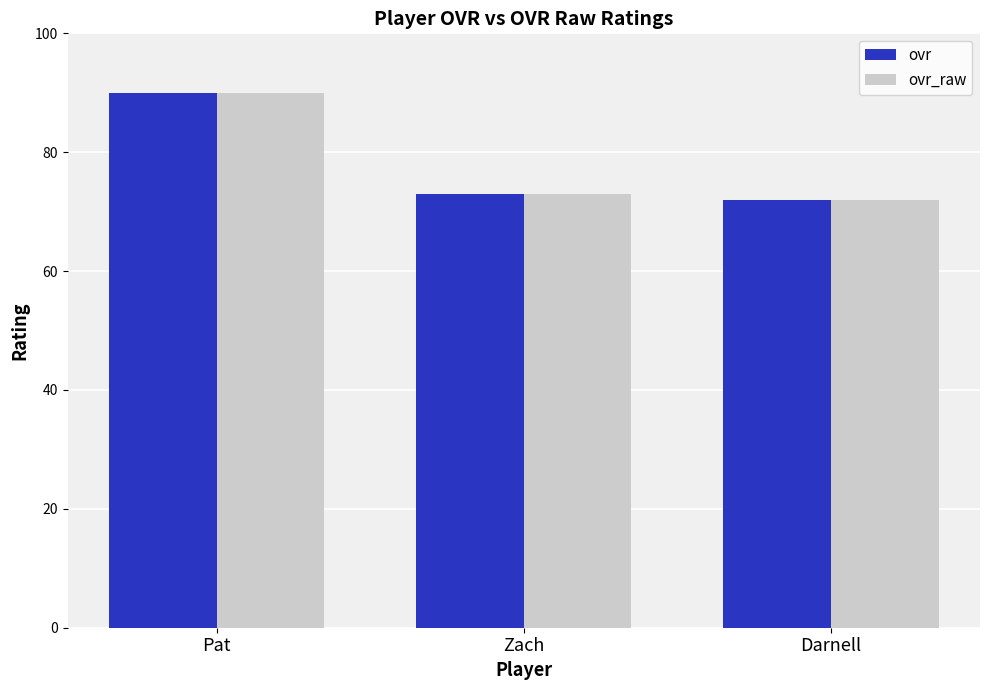

How many data points in ovr are less than 73?

1